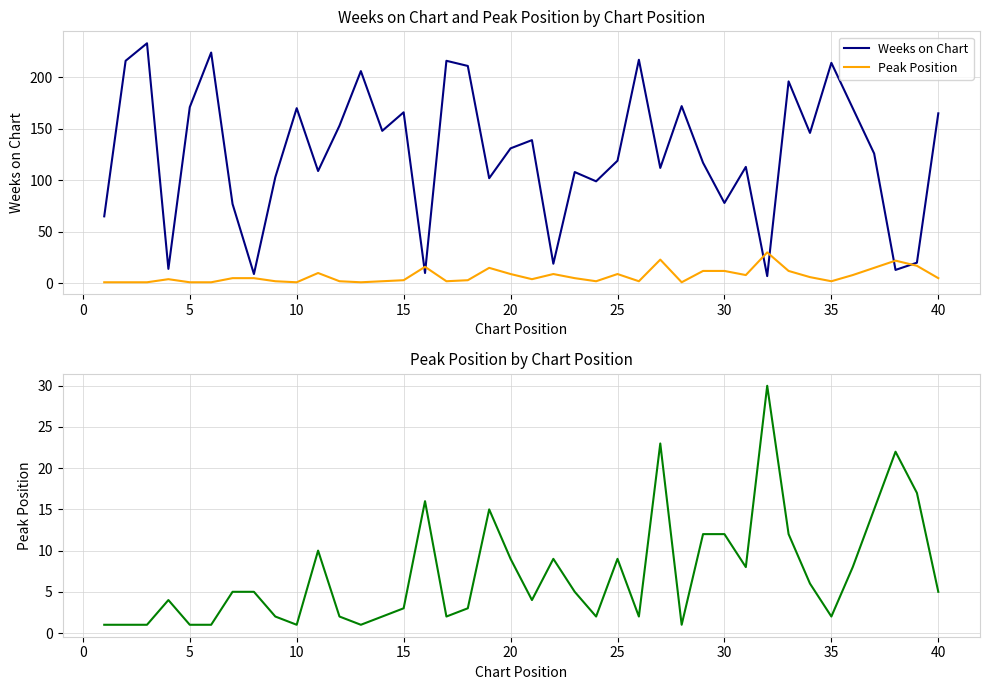

True or false: Weeks on Chart has a value of 25 at 10.

False